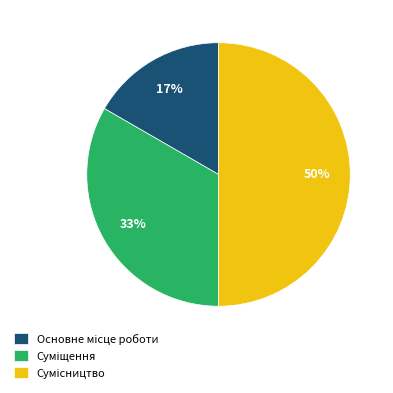

To the nearest percent, what is the average slice percentage?

33%